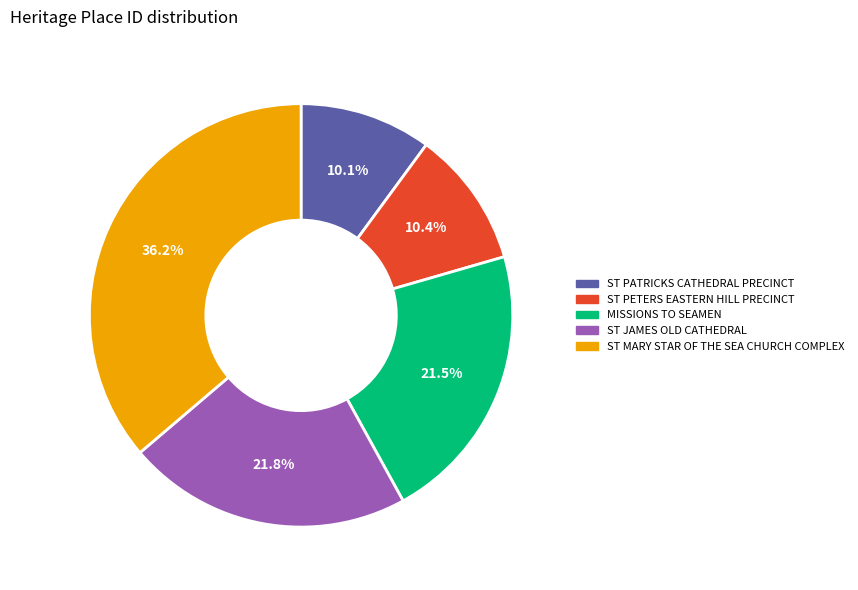

Between ST JAMES OLD CATHEDRAL and ST PATRICKS CATHEDRAL PRECINCT, which is larger?

ST JAMES OLD CATHEDRAL